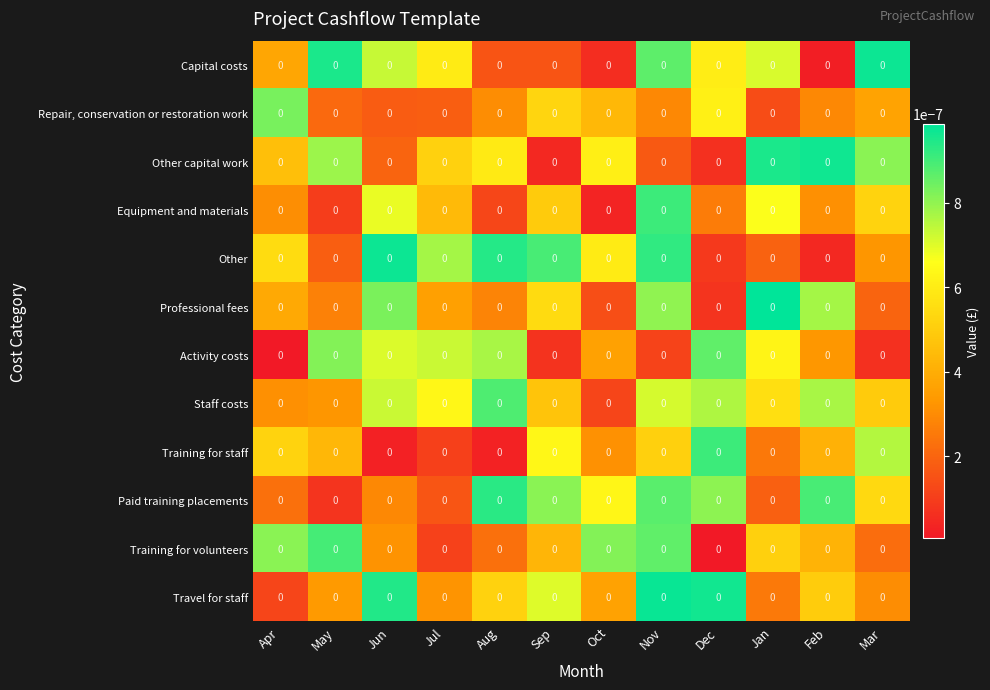

Reading left to right, transcribe all the data shown in this chart.

Capital costs: Apr=0.0	May=0.0	Jun=0.0	Jul=0.0	Aug=0.0	Sep=0.0	Oct=0.0	Nov=0.0	Dec=0.0	Jan=0.0	Feb=0.0	Mar=0.0
Repair, conservation or restoration work: Apr=0.0	May=0.0	Jun=0.0	Jul=0.0	Aug=0.0	Sep=0.0	Oct=0.0	Nov=0.0	Dec=0.0	Jan=0.0	Feb=0.0	Mar=0.0
Other capital work: Apr=0.0	May=0.0	Jun=0.0	Jul=0.0	Aug=0.0	Sep=0.0	Oct=0.0	Nov=0.0	Dec=0.0	Jan=0.0	Feb=0.0	Mar=0.0
Equipment and materials: Apr=0.0	May=0.0	Jun=0.0	Jul=0.0	Aug=0.0	Sep=0.0	Oct=0.0	Nov=0.0	Dec=0.0	Jan=0.0	Feb=0.0	Mar=0.0
Other: Apr=0.0	May=0.0	Jun=0.0	Jul=0.0	Aug=0.0	Sep=0.0	Oct=0.0	Nov=0.0	Dec=0.0	Jan=0.0	Feb=0.0	Mar=0.0
Professional fees: Apr=0.0	May=0.0	Jun=0.0	Jul=0.0	Aug=0.0	Sep=0.0	Oct=0.0	Nov=0.0	Dec=0.0	Jan=0.0	Feb=0.0	Mar=0.0
Activity costs: Apr=0.0	May=0.0	Jun=0.0	Jul=0.0	Aug=0.0	Sep=0.0	Oct=0.0	Nov=0.0	Dec=0.0	Jan=0.0	Feb=0.0	Mar=0.0
Staff costs: Apr=0.0	May=0.0	Jun=0.0	Jul=0.0	Aug=0.0	Sep=0.0	Oct=0.0	Nov=0.0	Dec=0.0	Jan=0.0	Feb=0.0	Mar=0.0
Training for staff: Apr=0.0	May=0.0	Jun=0.0	Jul=0.0	Aug=0.0	Sep=0.0	Oct=0.0	Nov=0.0	Dec=0.0	Jan=0.0	Feb=0.0	Mar=0.0
Paid training placements: Apr=0.0	May=0.0	Jun=0.0	Jul=0.0	Aug=0.0	Sep=0.0	Oct=0.0	Nov=0.0	Dec=0.0	Jan=0.0	Feb=0.0	Mar=0.0
Training for volunteers: Apr=0.0	May=0.0	Jun=0.0	Jul=0.0	Aug=0.0	Sep=0.0	Oct=0.0	Nov=0.0	Dec=0.0	Jan=0.0	Feb=0.0	Mar=0.0
Travel for staff: Apr=0.0	May=0.0	Jun=0.0	Jul=0.0	Aug=0.0	Sep=0.0	Oct=0.0	Nov=0.0	Dec=0.0	Jan=0.0	Feb=0.0	Mar=0.0